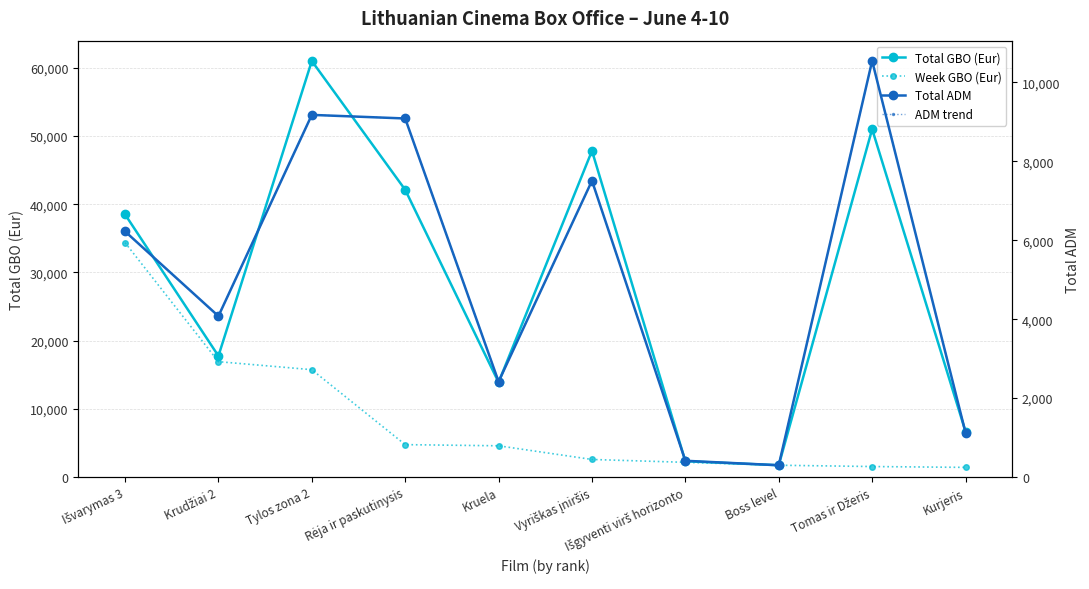

What is the sum of all Total GBO (Eur) values?

282874.1